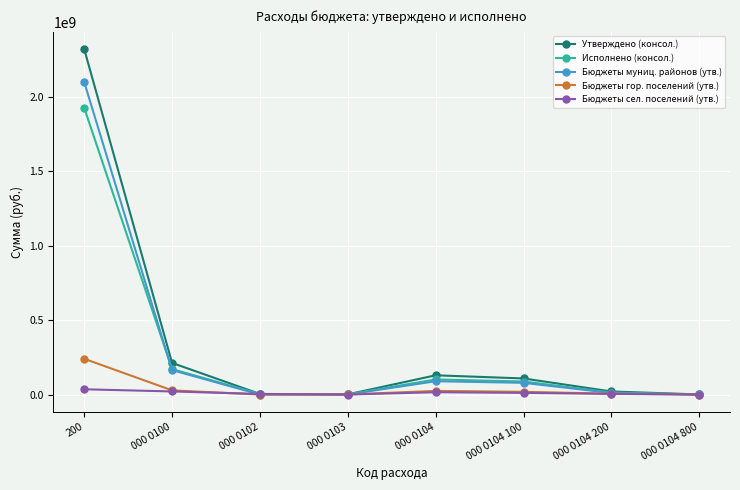

What position from the left is 000 0104 200?

7